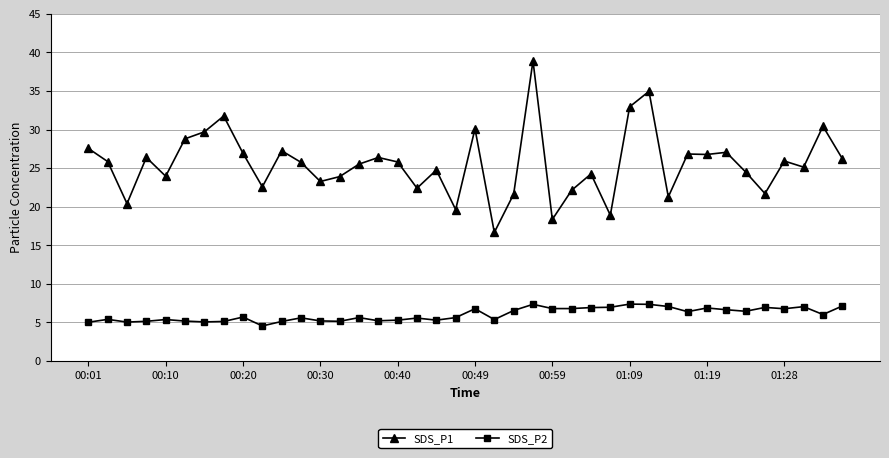

Which series has the widest spread of values?

SDS_P1